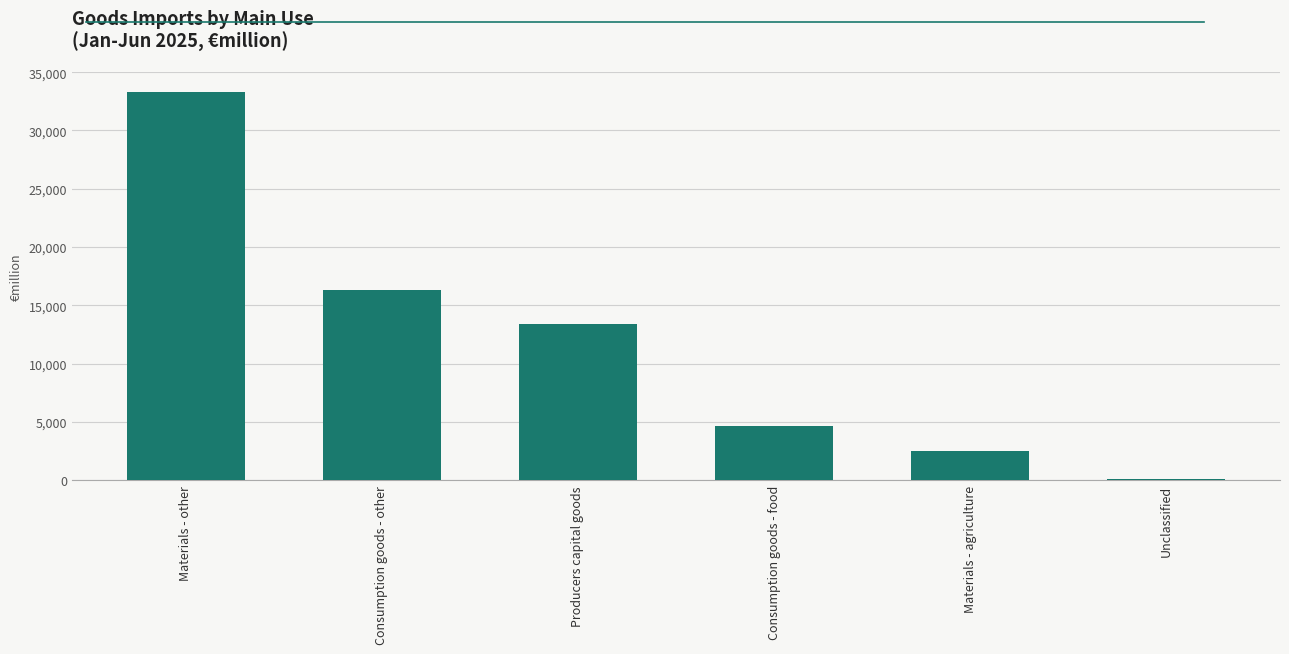

Count the number of categories in the chart.

6